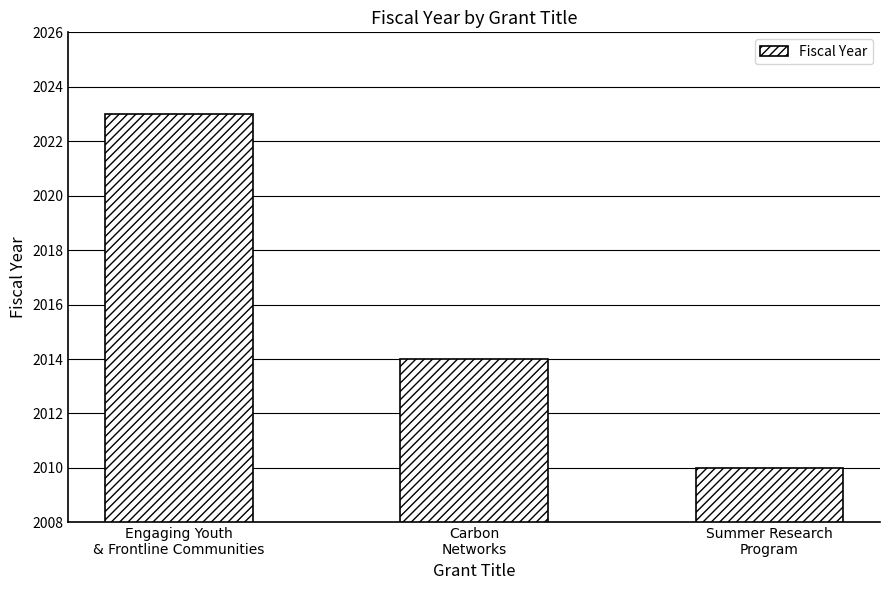

True or false: the data shows 2010 at Summer Research
Program.

True